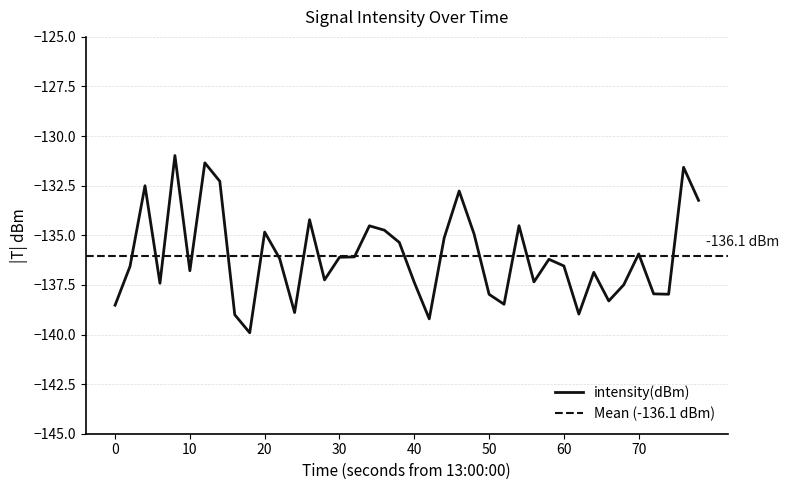

What is the value of the 38th point from the left?

-138.0